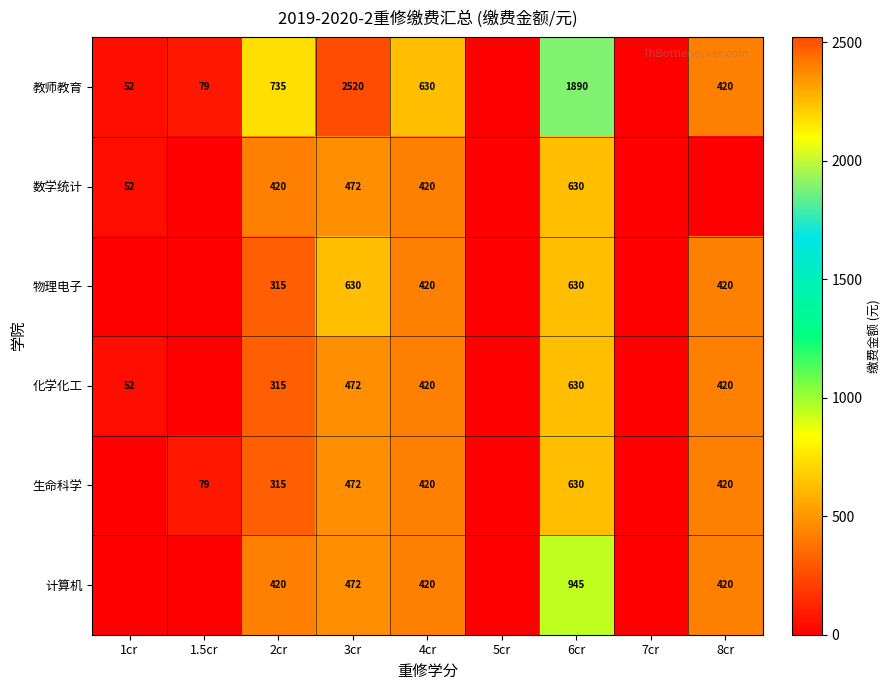

What is the sum of the 教师教育 values at 1cr and 8cr?

472